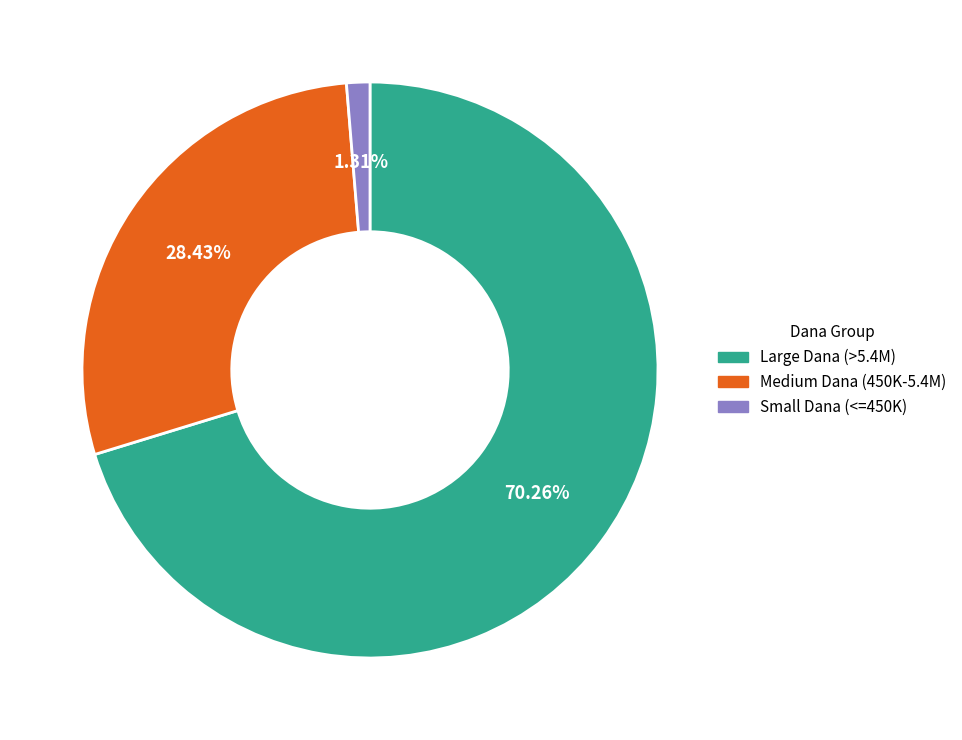

Which category has the biggest portion of the pie?

Large Dana (>5.4M)